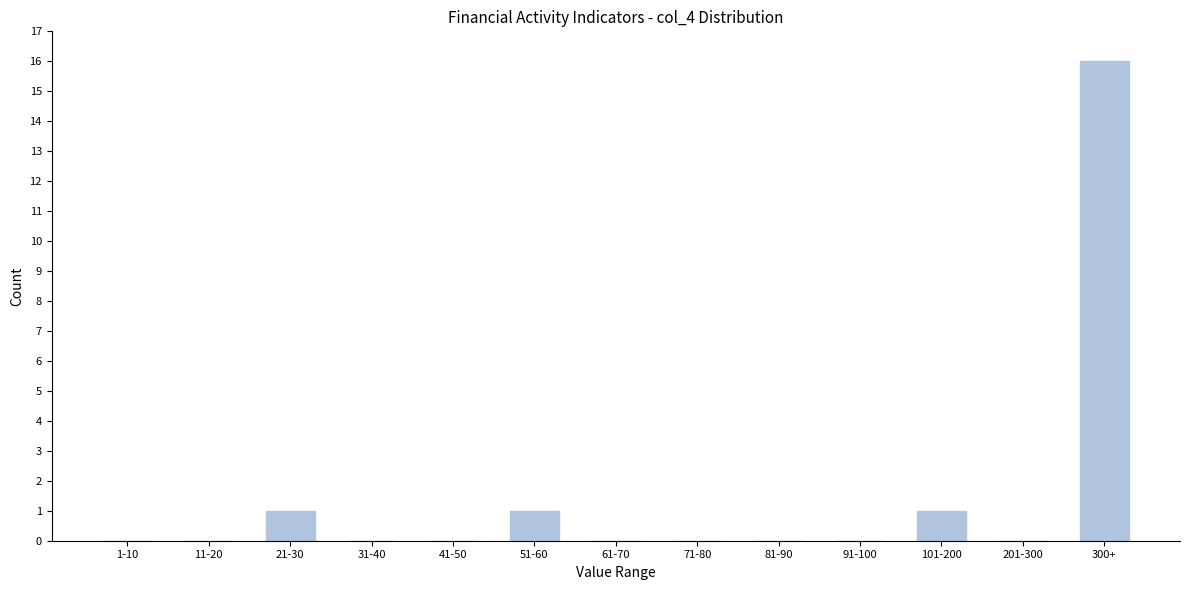

Reading right to left, extract all data points from this chart.

300+=16	201-300=0	101-200=1	91-100=0	81-90=0	71-80=0	61-70=0	51-60=1	41-50=0	31-40=0	21-30=1	11-20=0	1-10=0